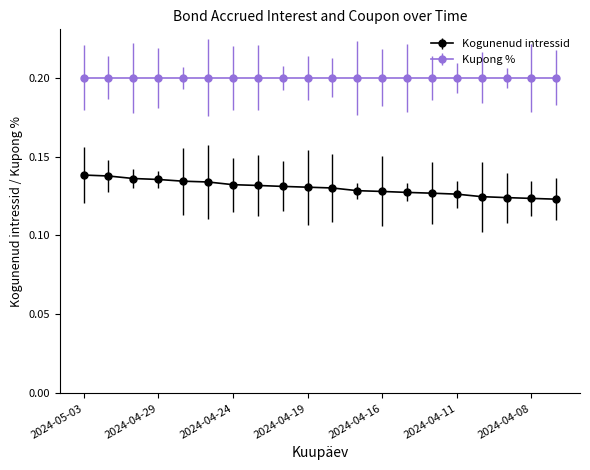

What is the minimum value shown in the chart?

0.1